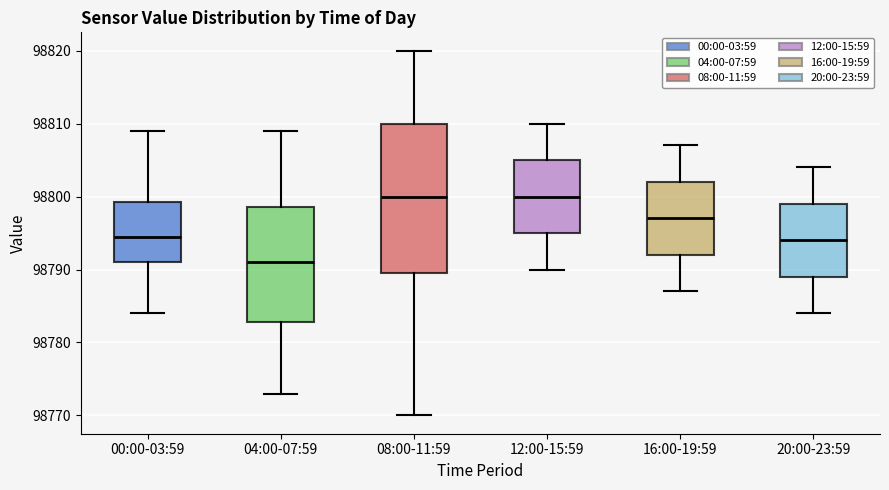

Which box is the tallest, from its lower edge to its upper edge?

08:00-11:59